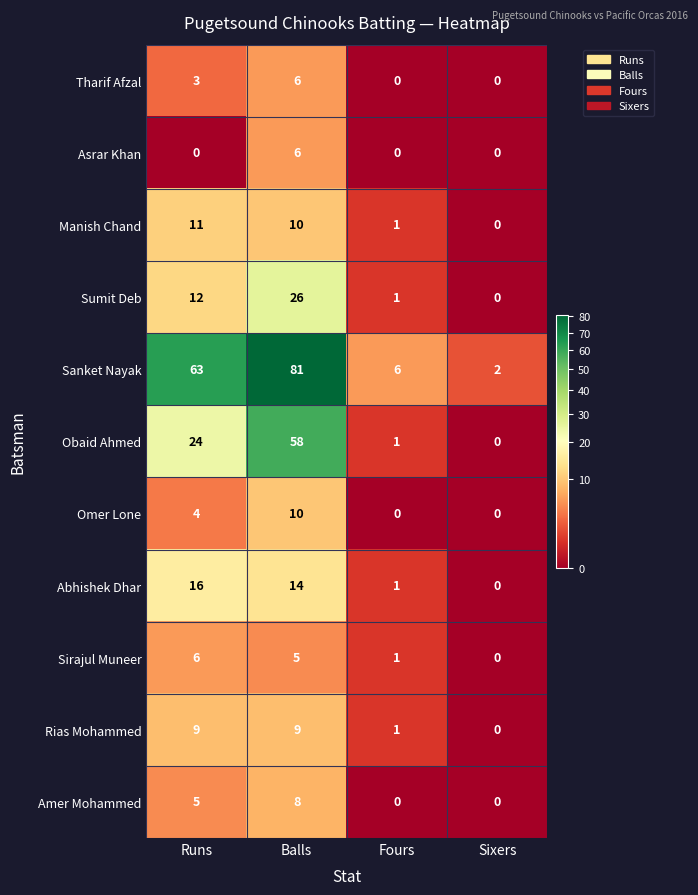

Where is Obaid Ahmed nearest to the value 29?

Runs